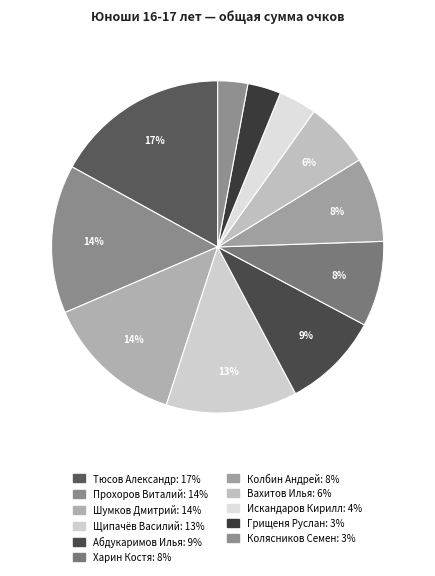

To the nearest percent, what is the difference between the Тюсов Александр and Шумков Дмитрий slice percentages?

3%